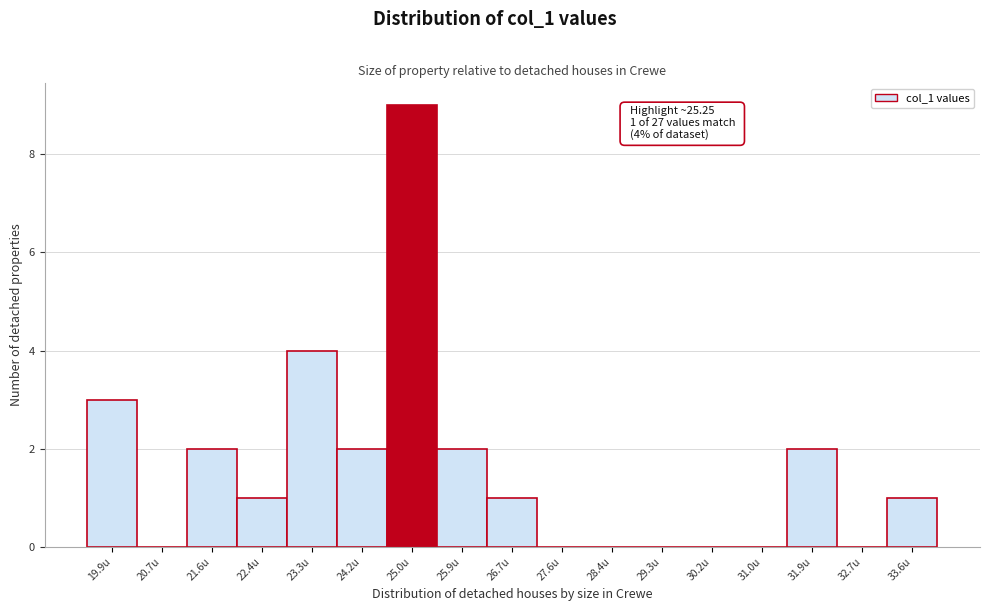

Reading left to right, list all the values displayed in this chart.

19.9u=3	20.7u=0	21.6u=2	22.4u=1	23.3u=4	24.2u=2	25.0u=9	25.9u=2	26.7u=1	27.6u=0	28.4u=0	29.3u=0	30.2u=0	31.0u=0	31.9u=2	32.7u=0	33.6u=1